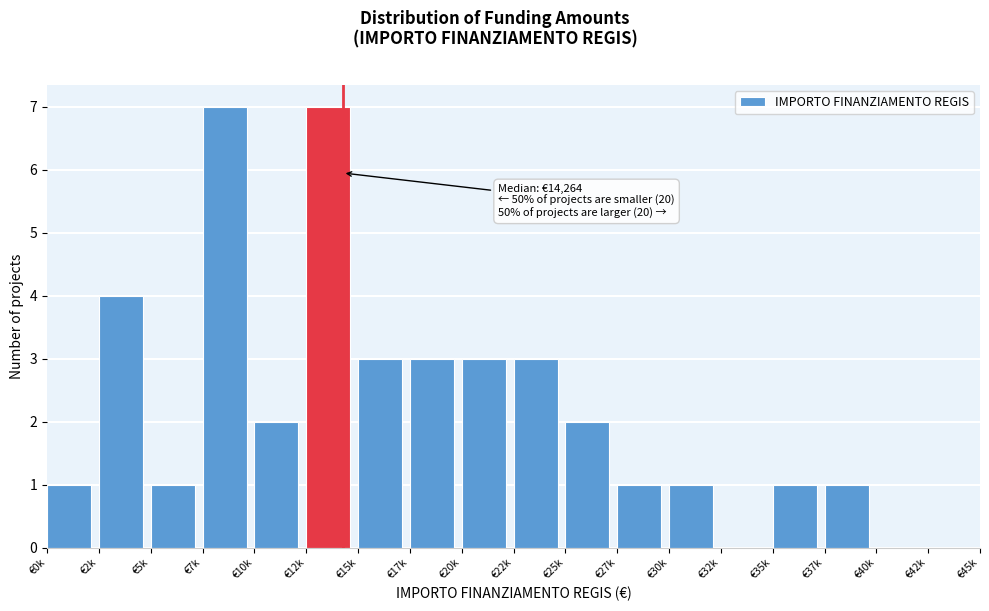

Reading left to right, list all the values displayed in this chart.

€0k=1	€2k=4	€5k=1	€7k=7	€10k=2	€12k=7	€15k=3	€17k=3	€20k=3	€22k=3	€25k=2	€27k=1	€30k=1	€32k=0	€35k=1	€37k=1	€40k=0	€42k=0